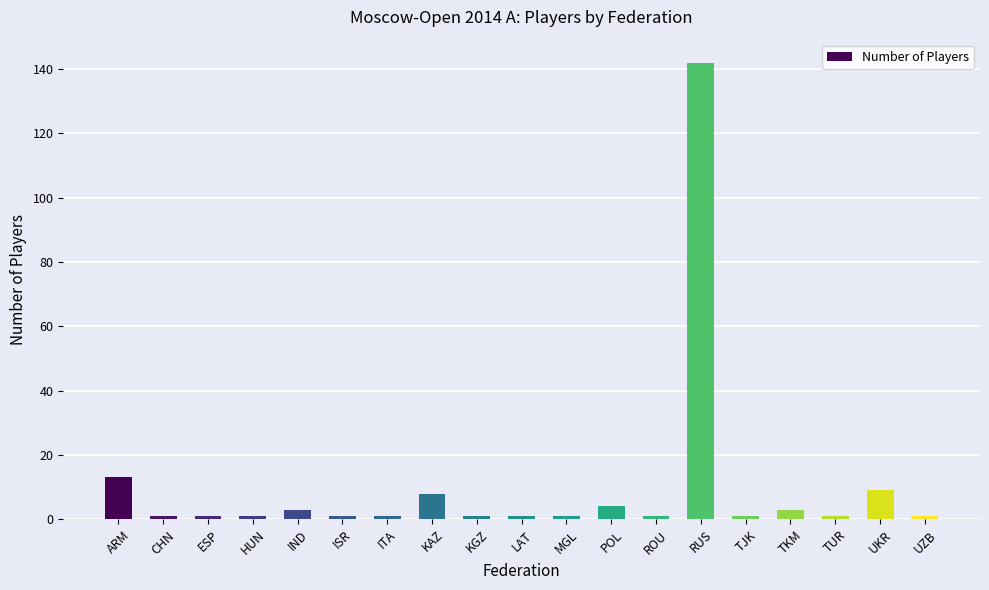

The chart shows a value of 1 at KGZ. True or false?

True